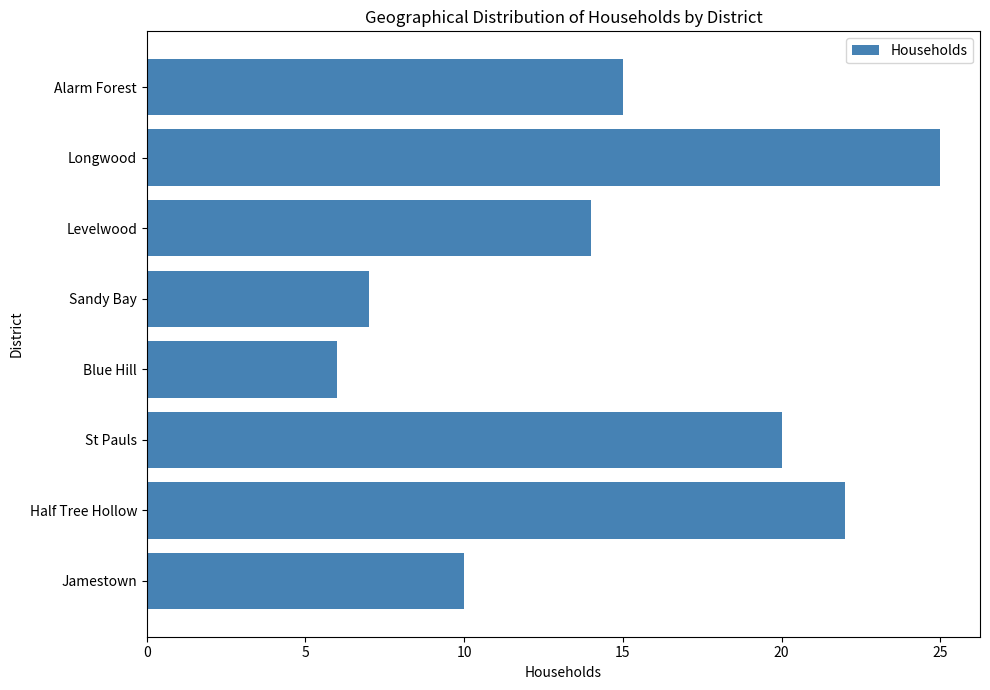

List the labels in order of value, smallest first.

Blue Hill, Sandy Bay, Jamestown, Levelwood, Alarm Forest, St Pauls, Half Tree Hollow, Longwood